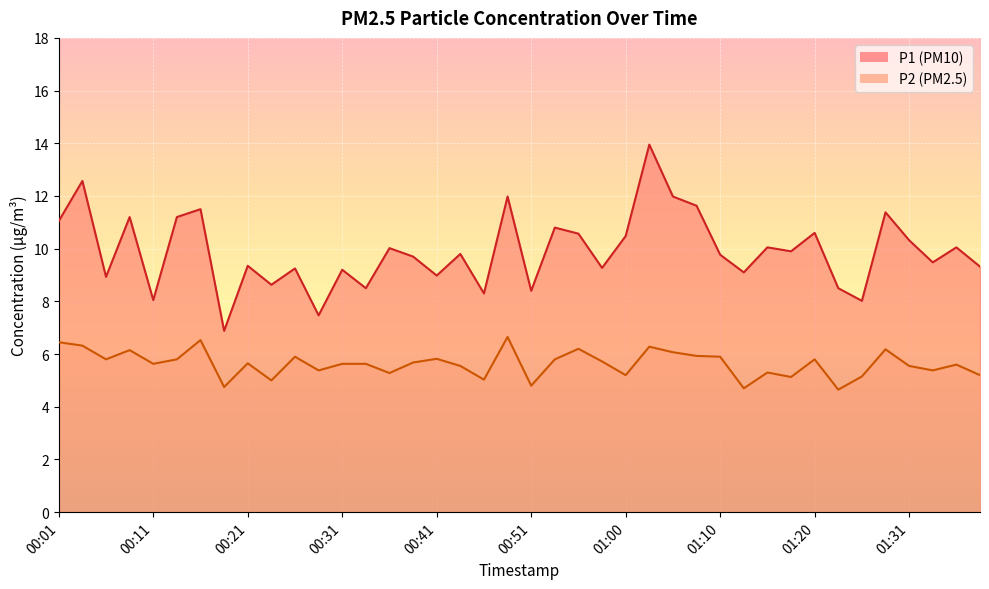

What is the average value of the P2 series?

5.6